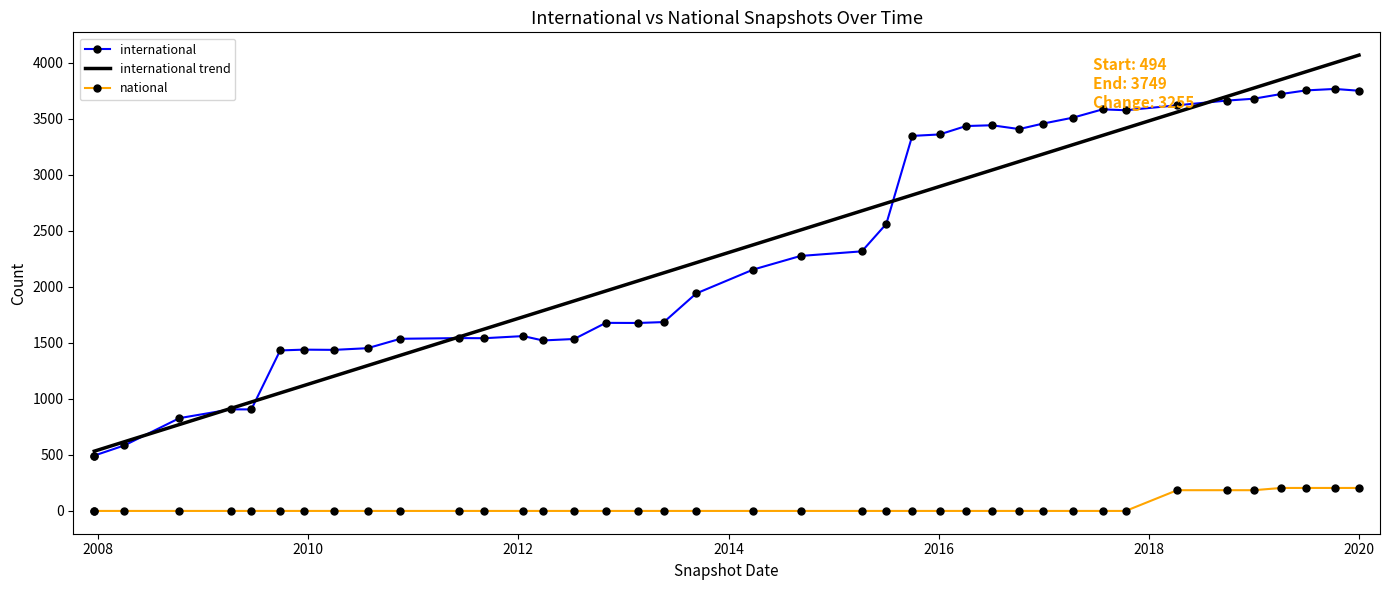

What is the difference between the maximum and minimum values in the national series?

205